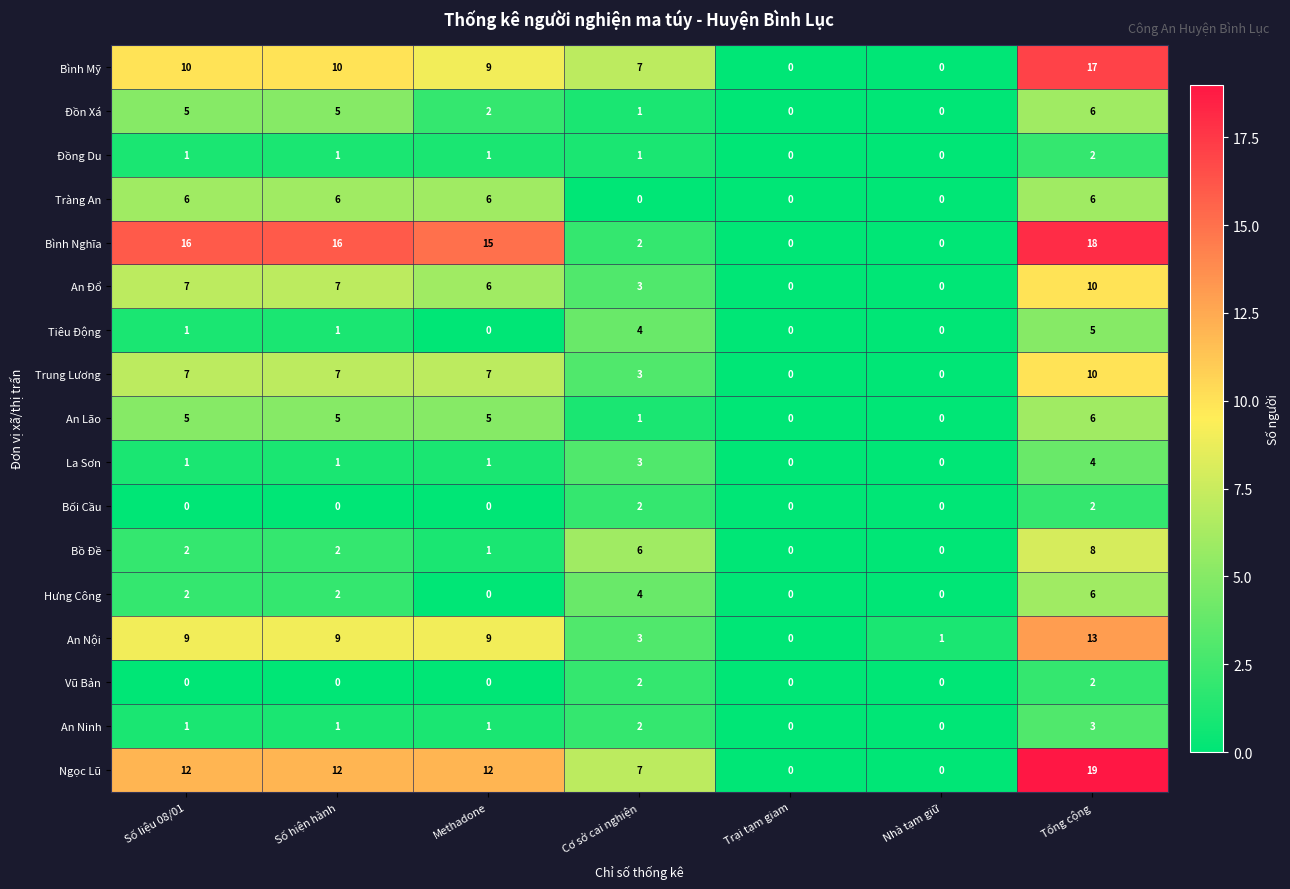

True or false: Bối Cầu has a value of 1 at Trại tạm giam.

False